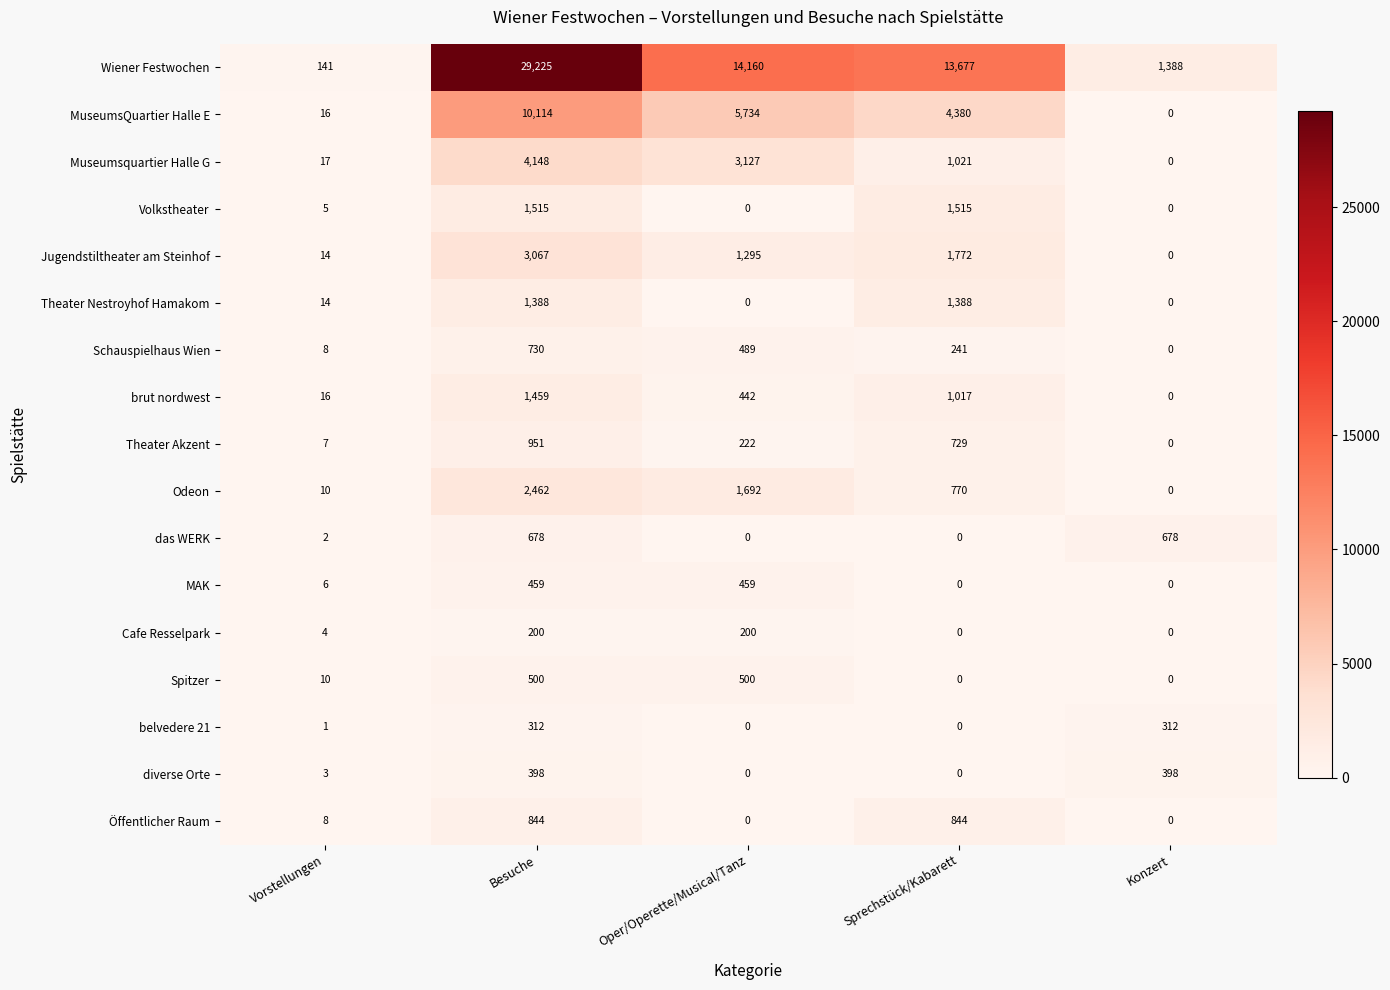

At which category is the sum across all series the highest?

Besuche